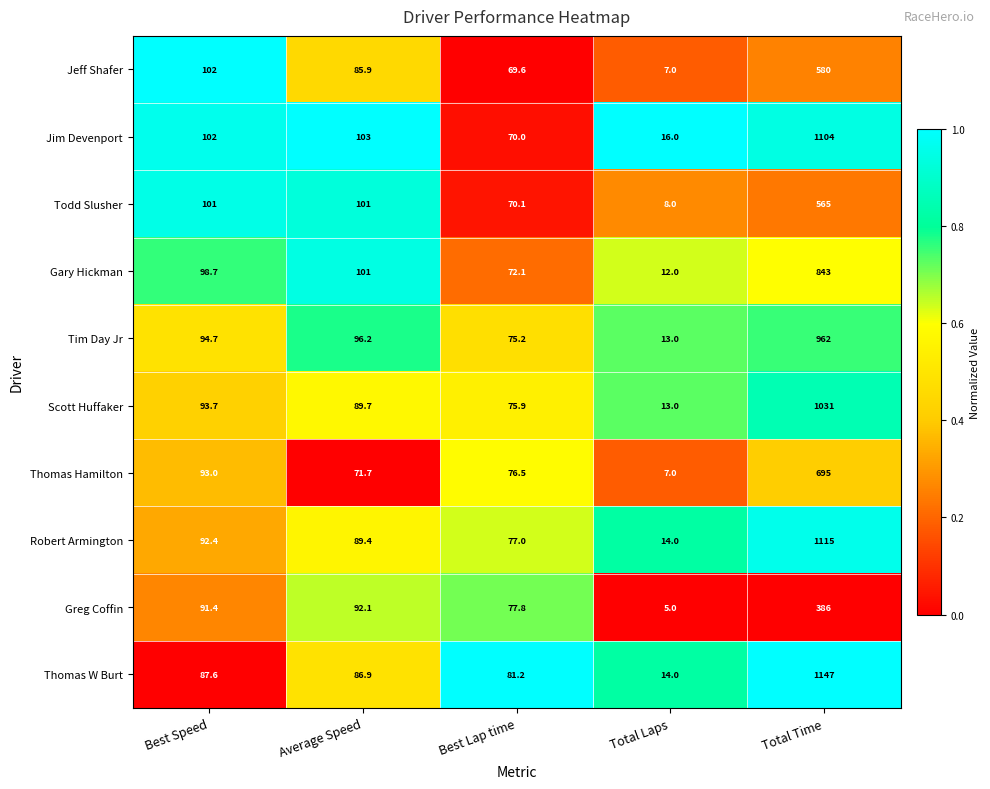

At which label does Jeff Shafer first exceed 85?

Best Speed